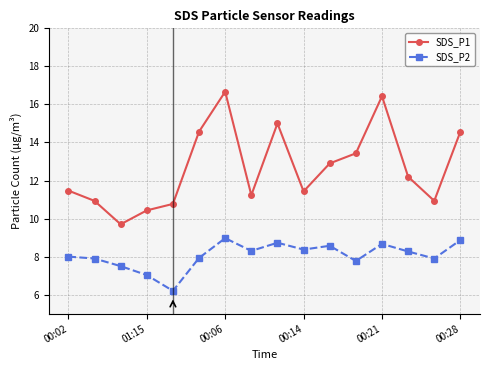

Which series has the largest total across all categories?

SDS_P1